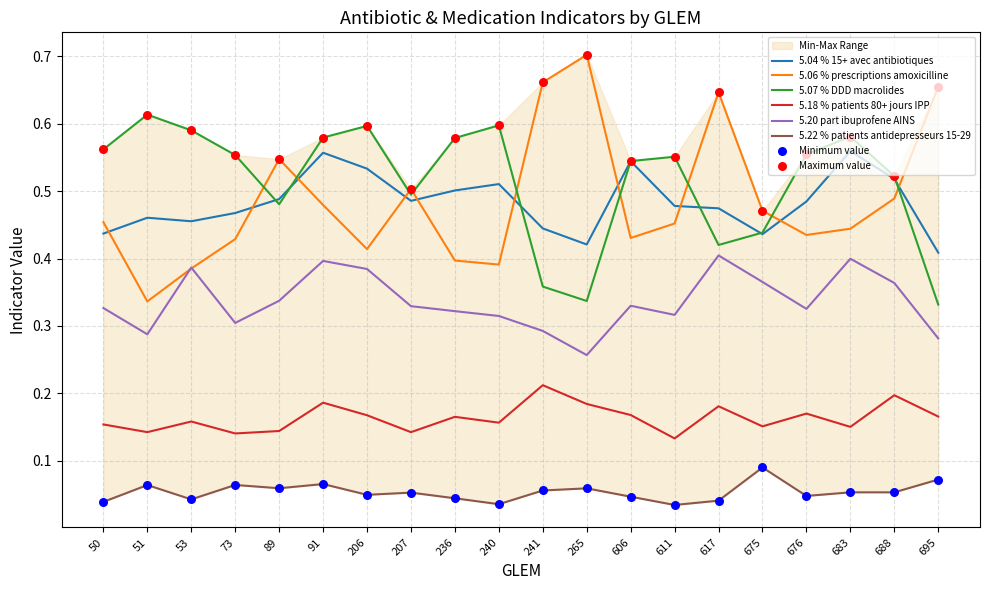

At which category is the sum across all series the highest?

91